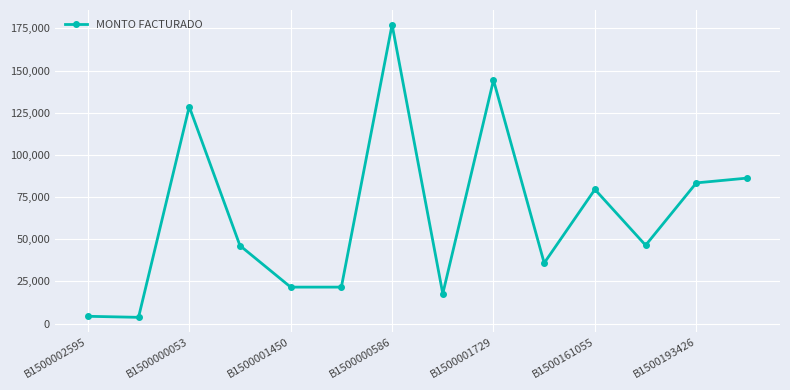

What is the value of the 11th point from the left?

79529.1